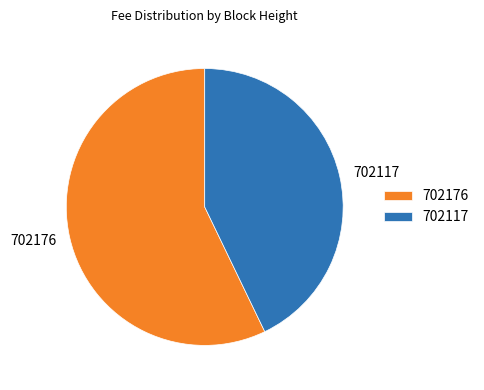

Which category accounts for the majority?

702176